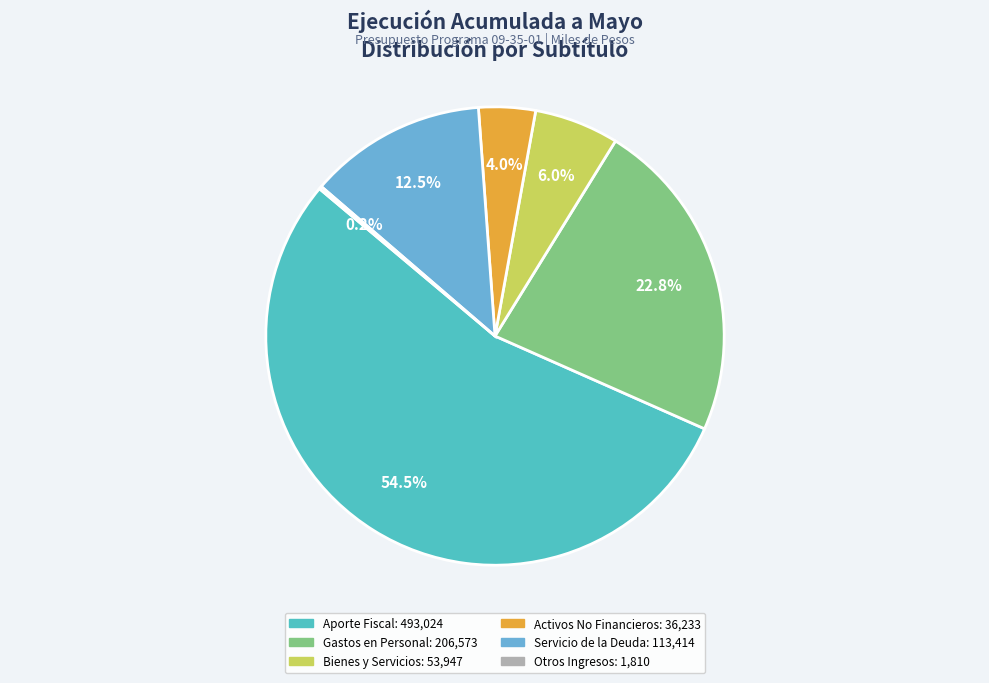

What percentage is NOT represented by OTROS INGRESOS CORRIENTES?

99.8%